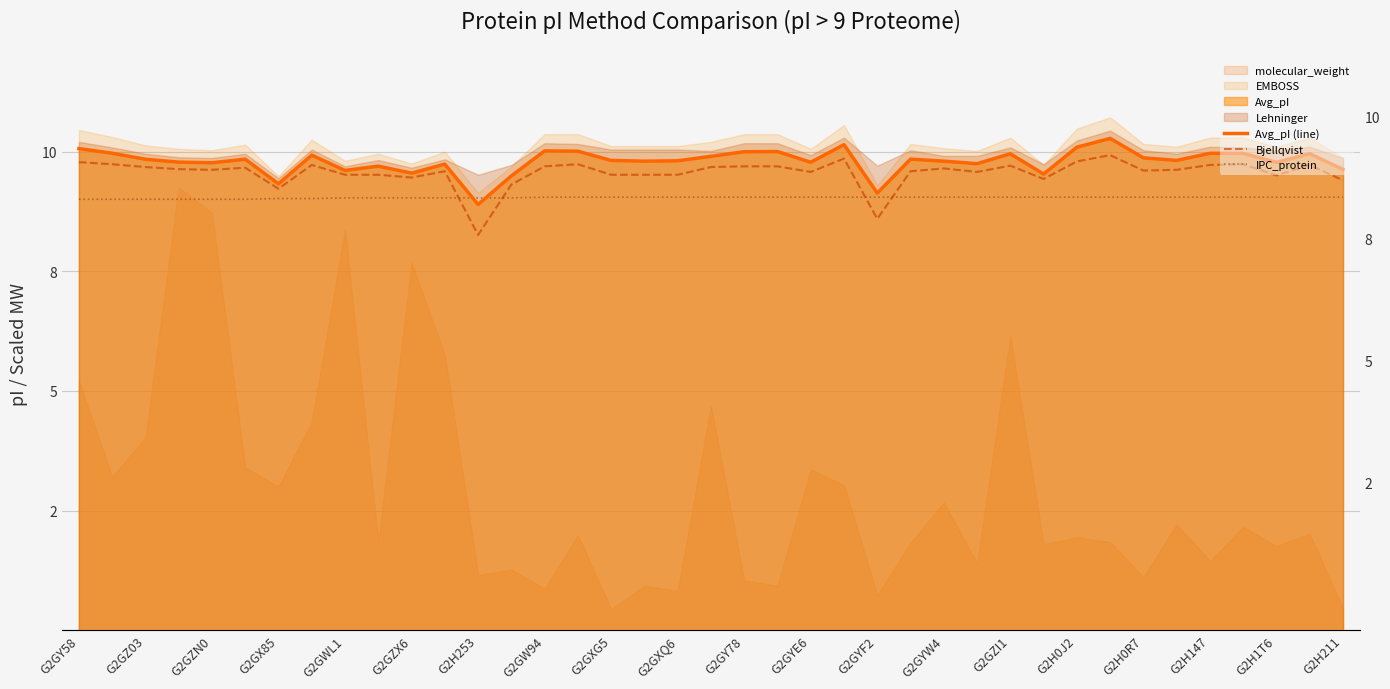

After their last crossing, which series has the higher values: IPC_protein or Avg_pI (line)?

Avg_pI (line)